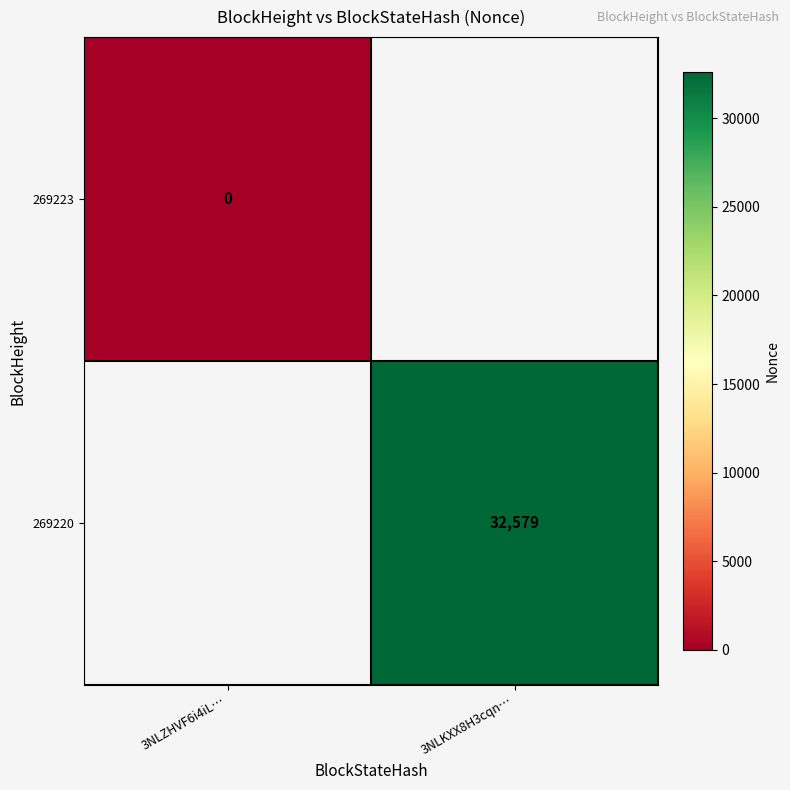

True or false: 269220 has a value of 32579 at 3NLKXX8H3cqn….

True